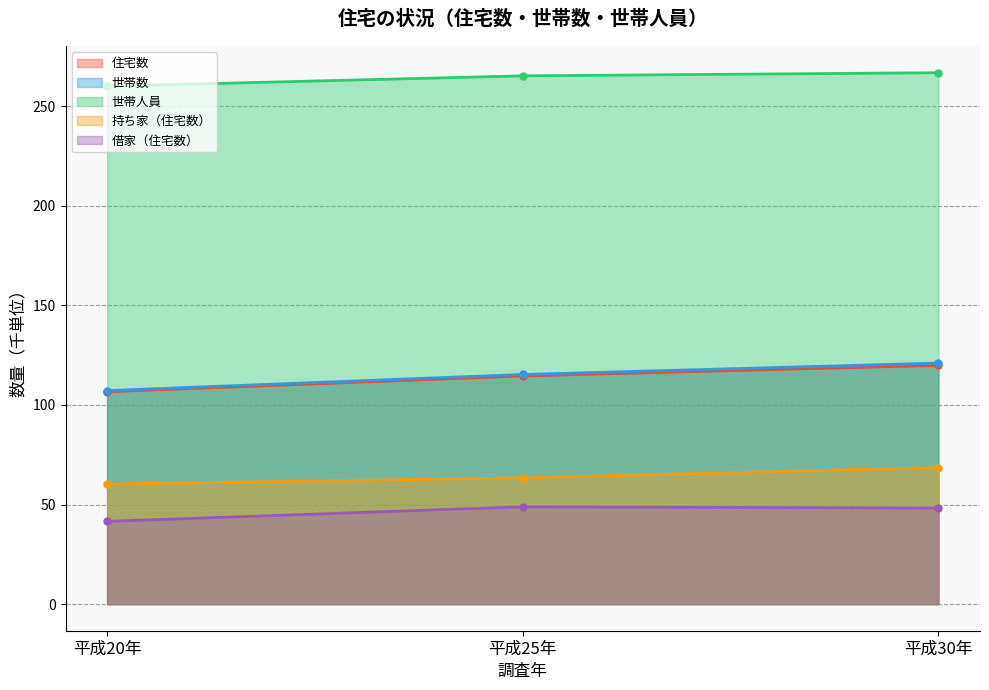

How many distinct data groups are displayed?

5